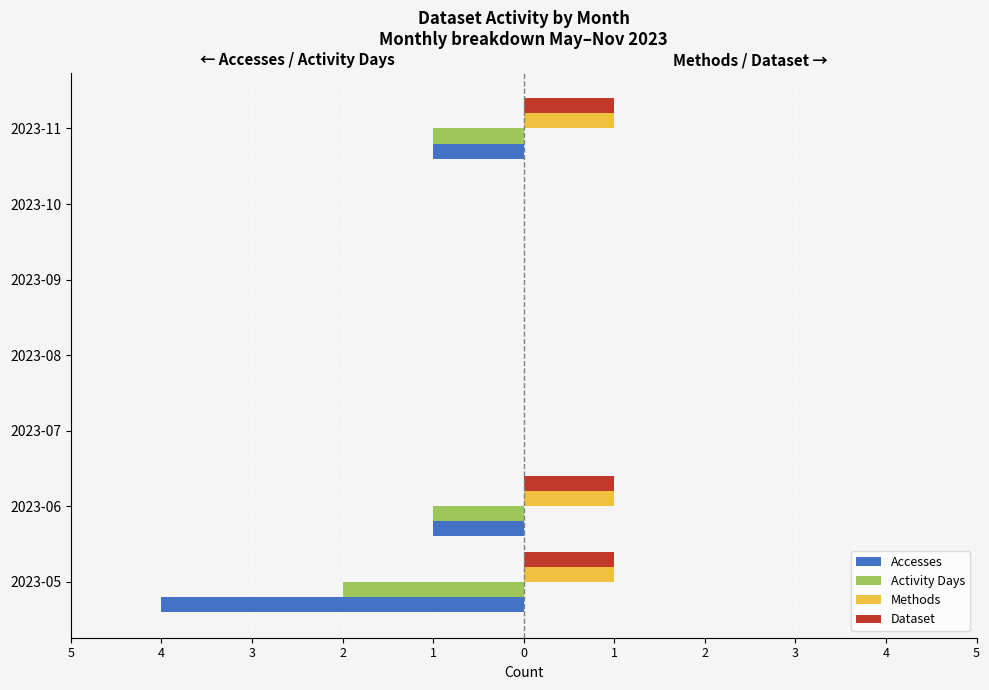

What are all the series names shown in the legend?

Accesses, Activity Days, Methods, Dataset